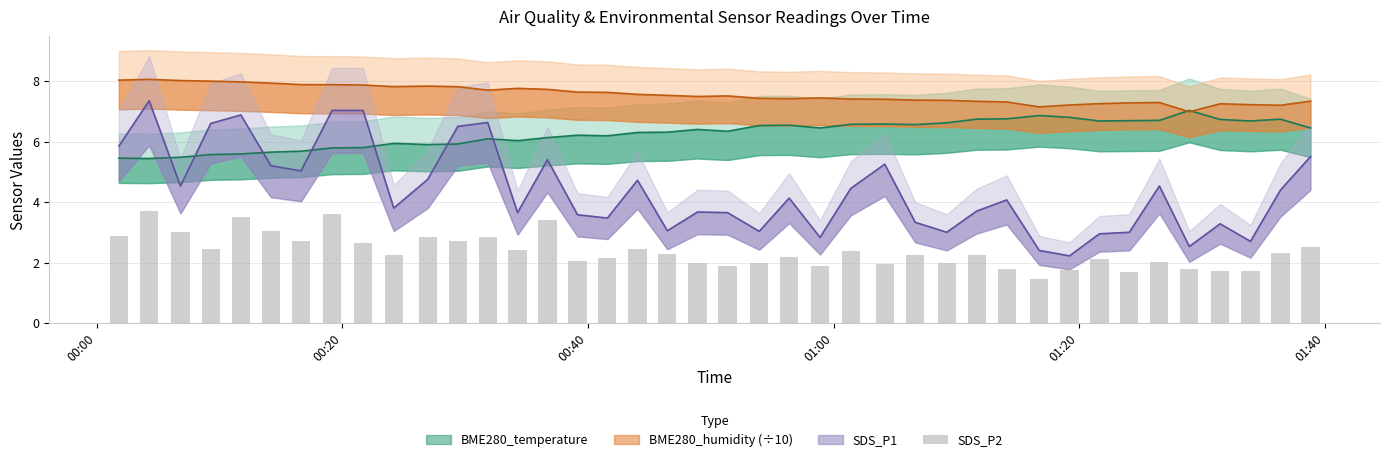

Reading left to right, what are all the values shown in this chart?

2.9	3.7	3.0	2.5	3.5	3.0	2.7	3.6	2.6	2.2	2.8	2.7	2.8	2.4	3.4	2.0	2.1	2.5	2.3	2.0	1.9	2.0	2.2	1.9	2.4	1.9	2.2	2.0	2.2	1.8	1.4	1.8	2.1	1.7	2.0	1.8	1.7	1.7	2.3	2.5